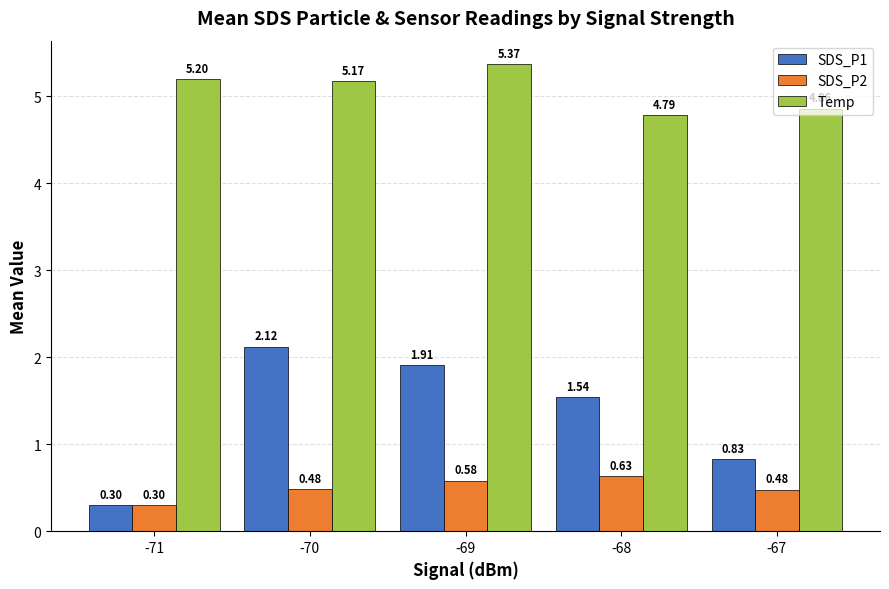

Is the value of SDS_P2 at -71 greater than the value of Temp at -69?

No